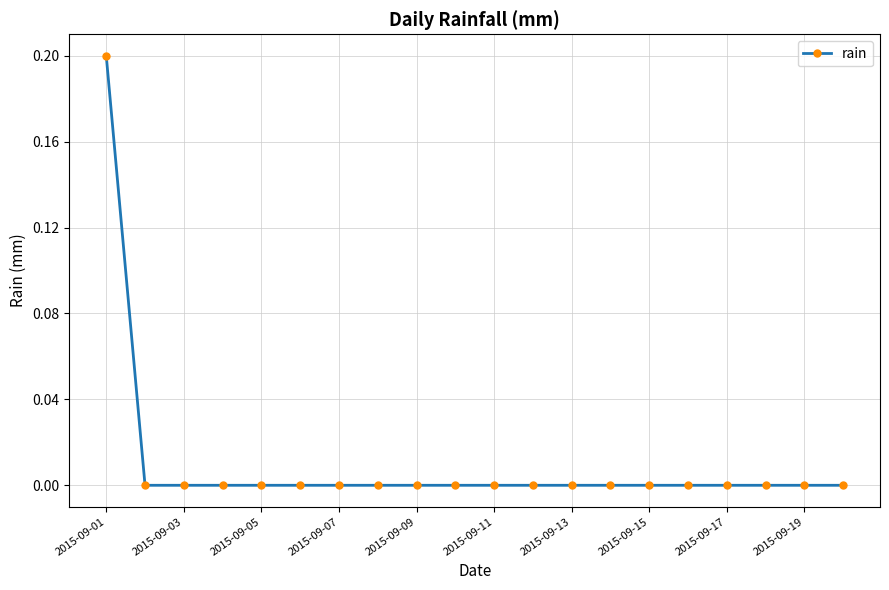

Reading left to right, list all the values displayed in this chart.

0.2	0.0	0.0	0.0	0.0	0.0	0.0	0.0	0.0	0.0	0.0	0.0	0.0	0.0	0.0	0.0	0.0	0.0	0.0	0.0